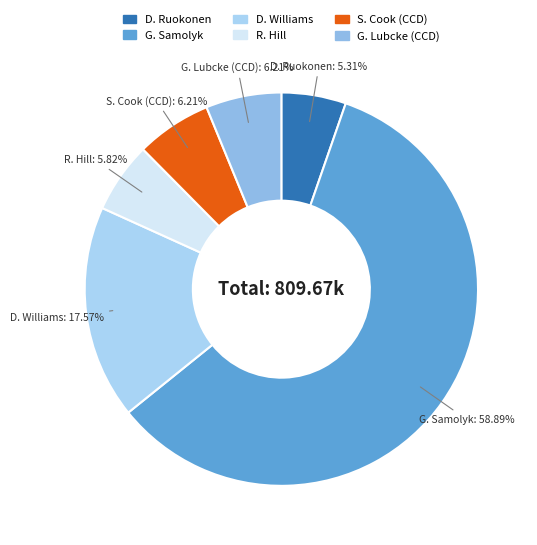

Which has a higher value, R. Hill or D. Ruokonen?

R. Hill